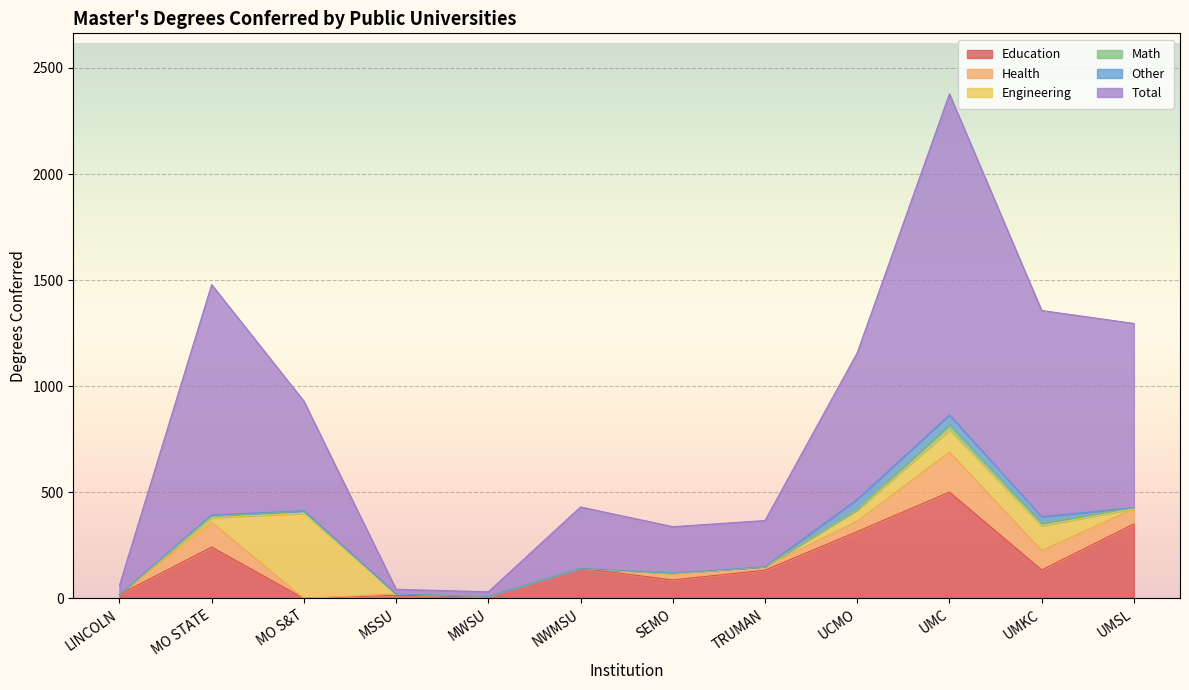

Is the value of Engineering at TRUMAN greater than the value of Other at SEMO?

No